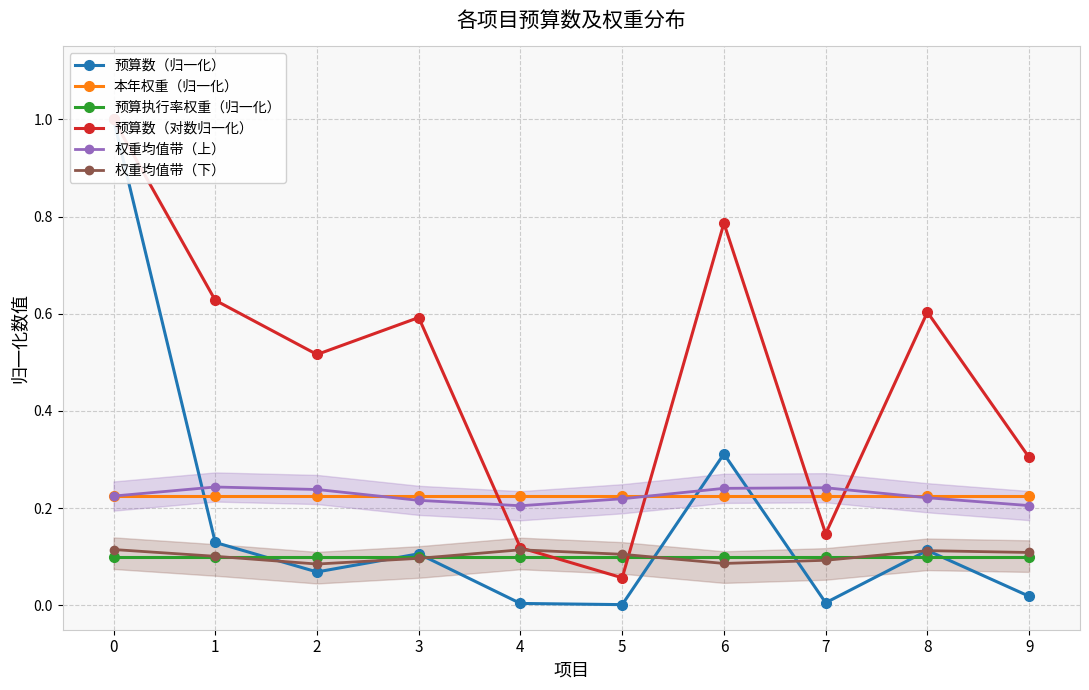

True or false: 权重均值带（上） has a value of 0.2 at 3.

True